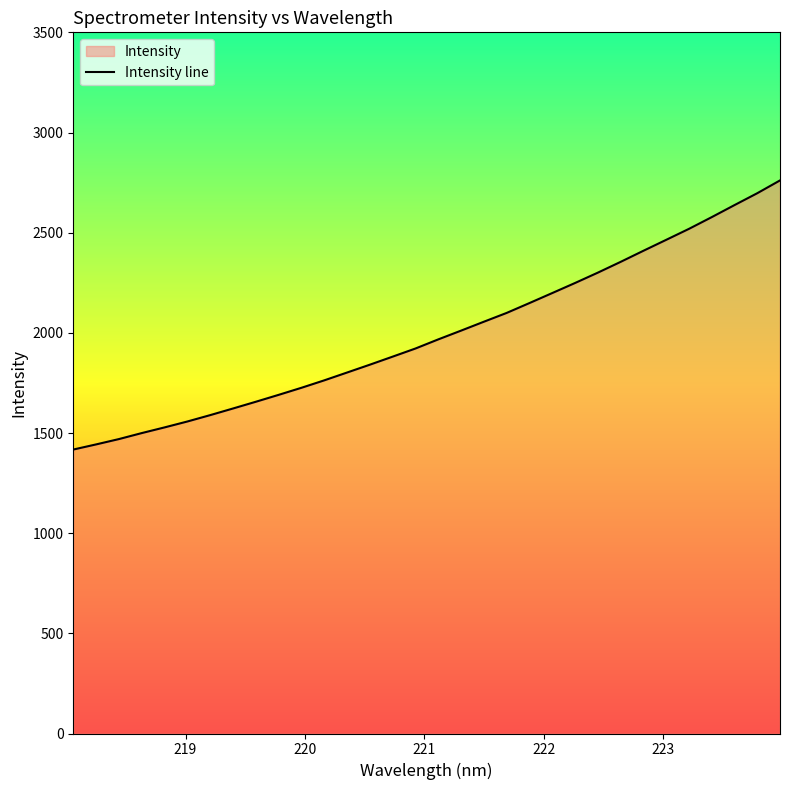

What is the smallest value displayed?

1417.4